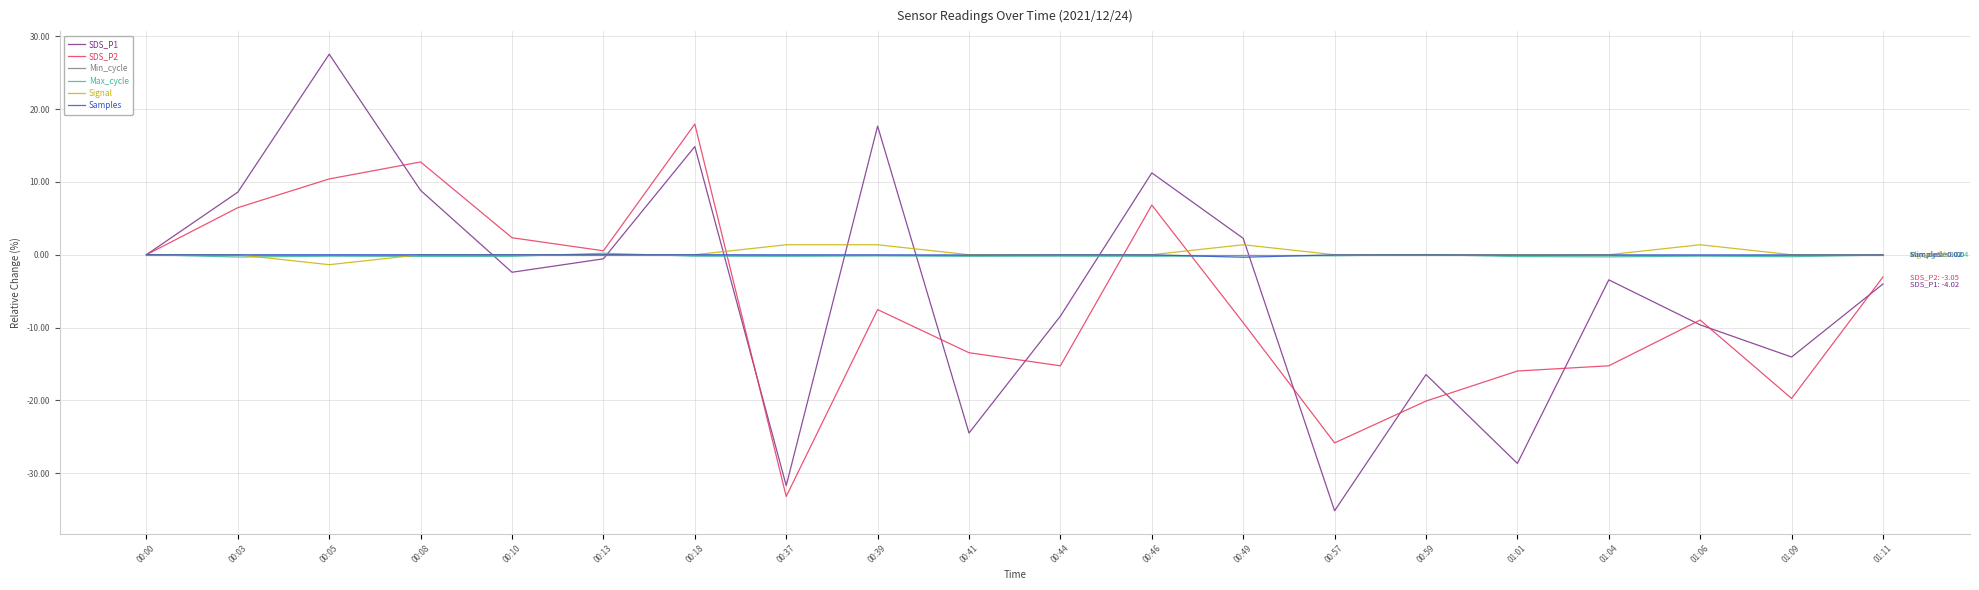

Does the chart have visible grid lines?

Yes